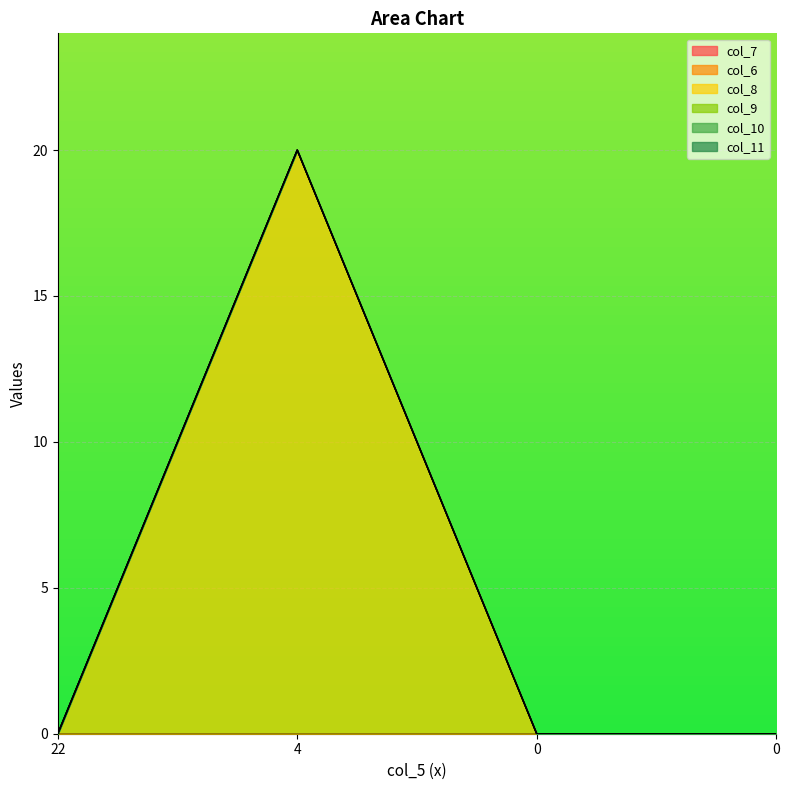

List the labels in order of col_8 value, smallest first.

22, 0, 0, 4